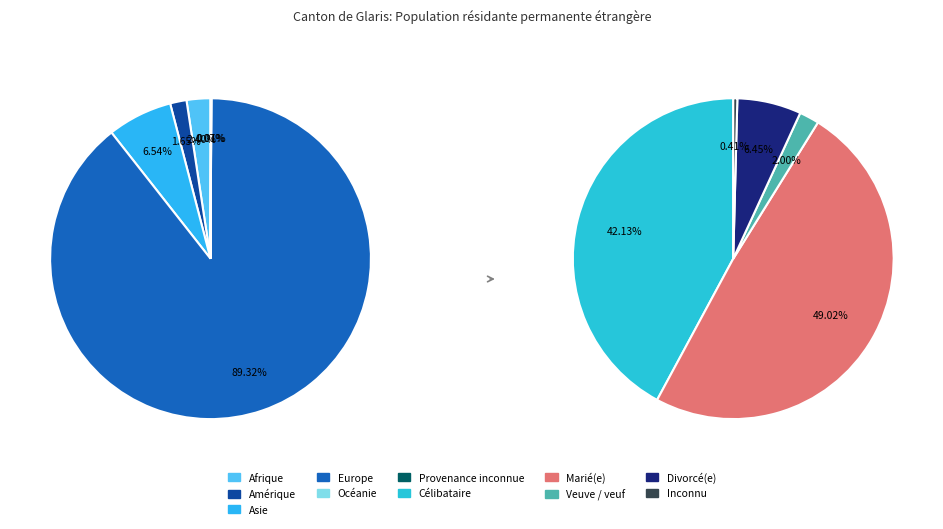

Rank the series by their maximum value, from highest to lowest.

Marié(e), Célibataire, Divorcé(e), Veuve / veuf, Inconnu